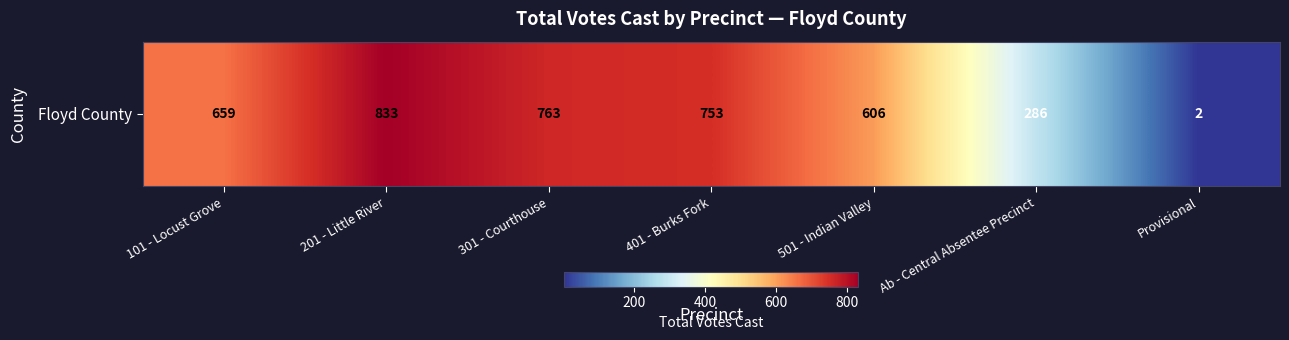

Rank the categories by value from highest to lowest.

201 - Little River, 301 - Courthouse, 401 - Burks Fork, 101 - Locust Grove, 501 - Indian Valley, Ab - Central Absentee Precinct, Provisional